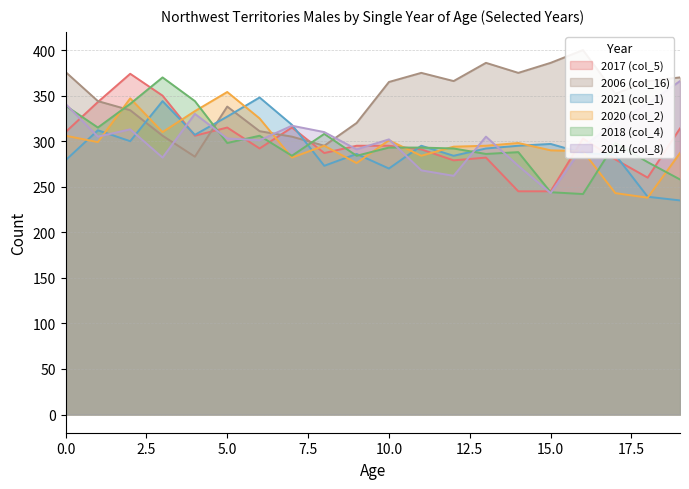

The 2017 (col_5) series shows 192 at 12. True or false?

False